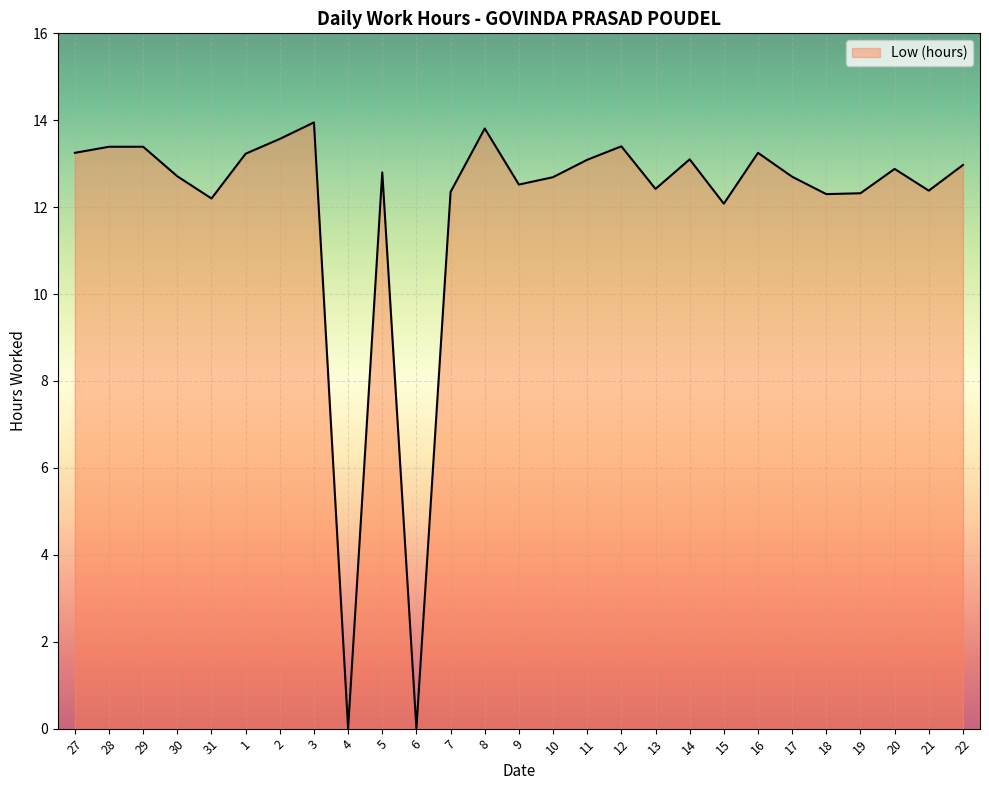

What position from the right is 3?

20